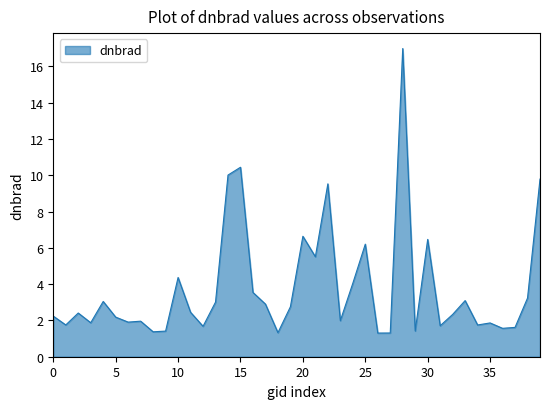

What is the maximum value shown in the chart?

17.0